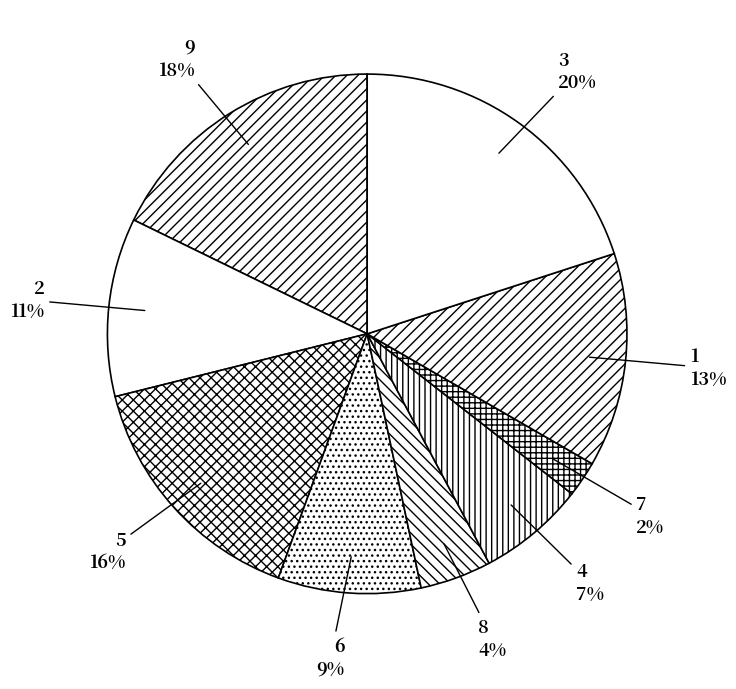

The 7 slice represents 12% of the pie. True or false?

False